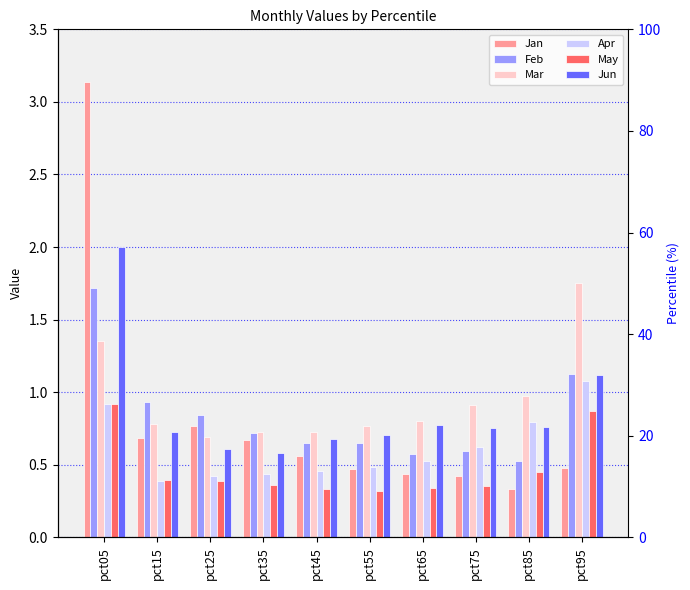

Rank the categories by Mar value from lowest to highest.

pct25, pct35, pct45, pct55, pct15, pct65, pct75, pct85, pct05, pct95